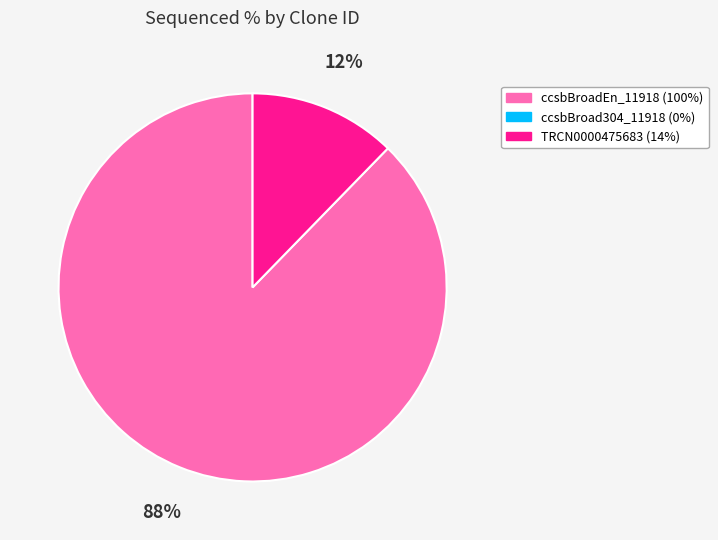

Does any single category account for the majority?

Yes